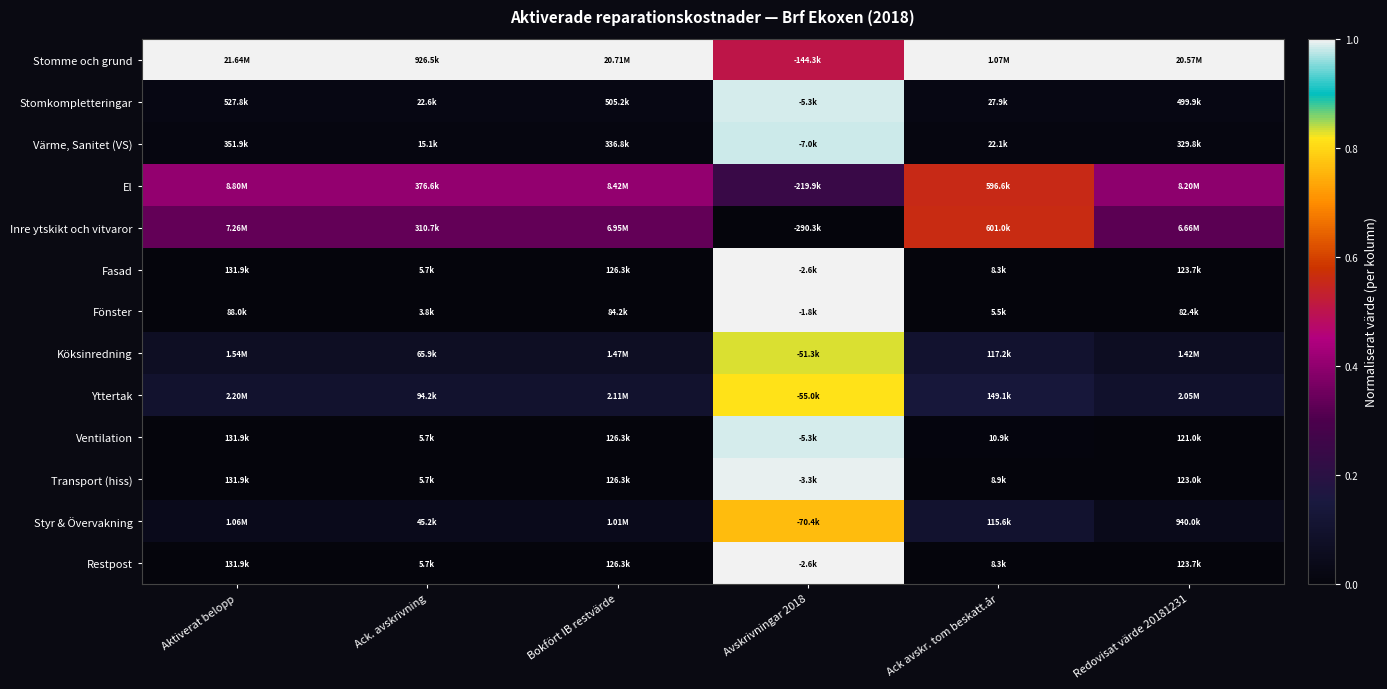

What is the spread (max minus min) of values at Avskrivningar 2018?

1.0